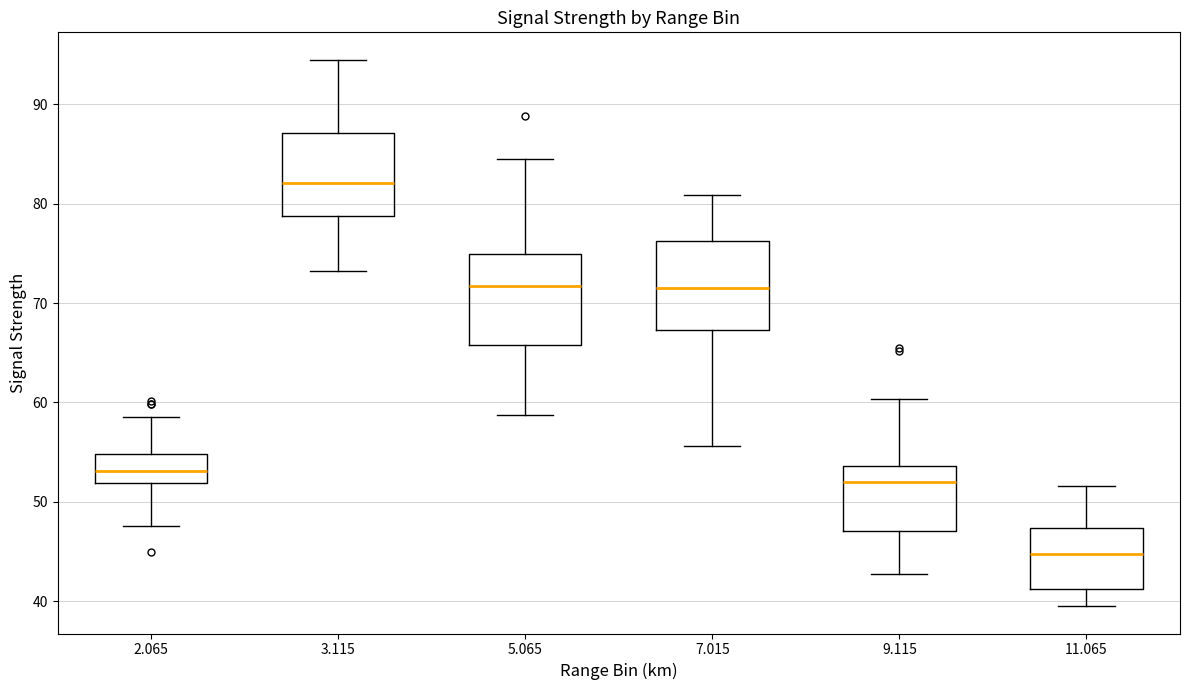

Which box's median line is the highest?

3.115